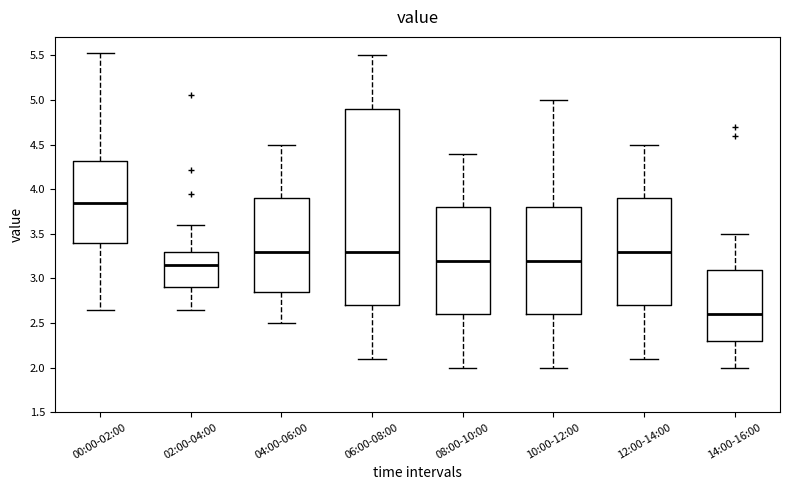

Which box's median line is the lowest?

14:00-16:00